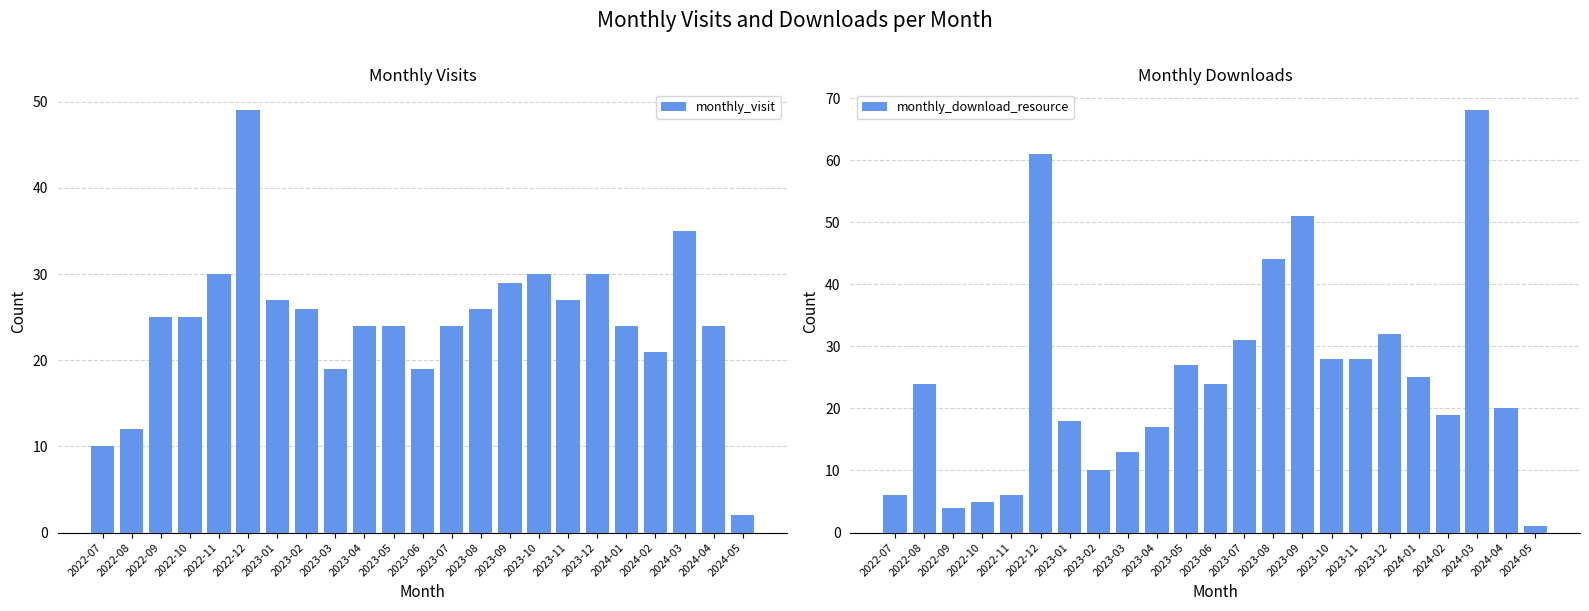

What is the approximate value of monthly_visit at 2022-10, to the nearest 5?

25